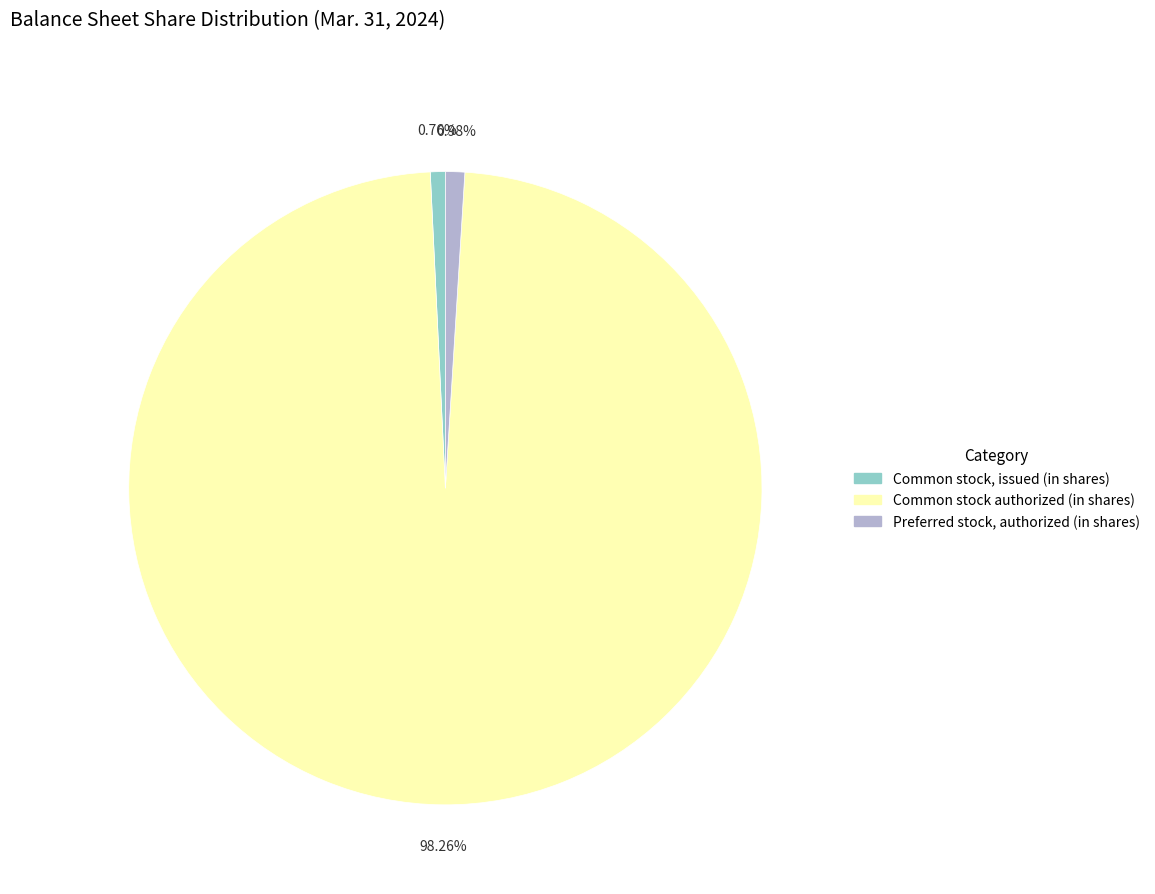

Is there any slice that represents more than half of the pie?

Yes